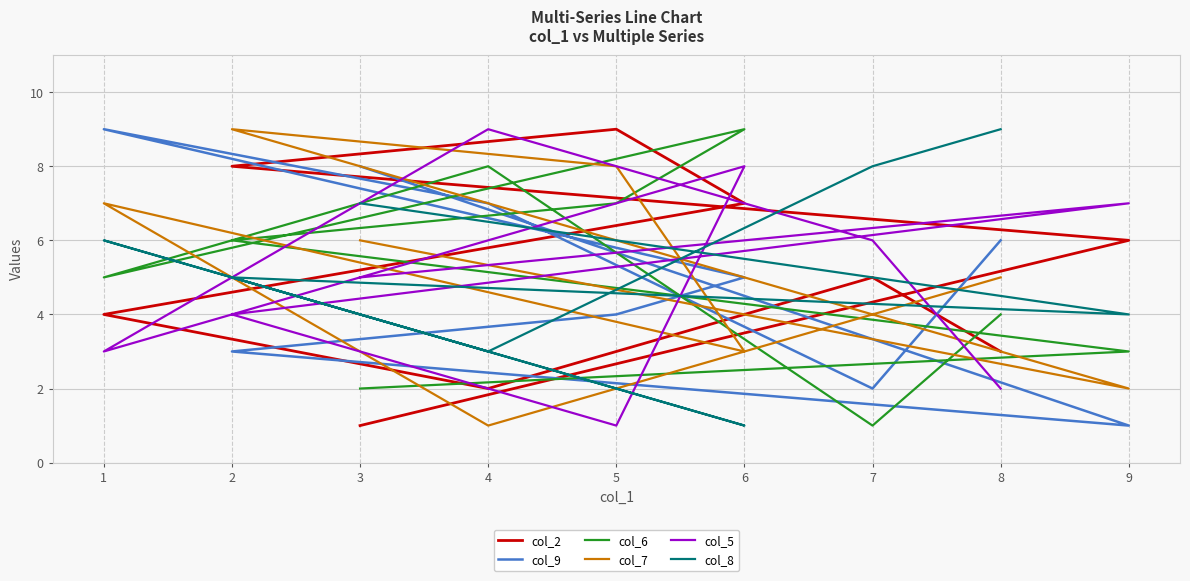

What is the smallest value displayed?

1